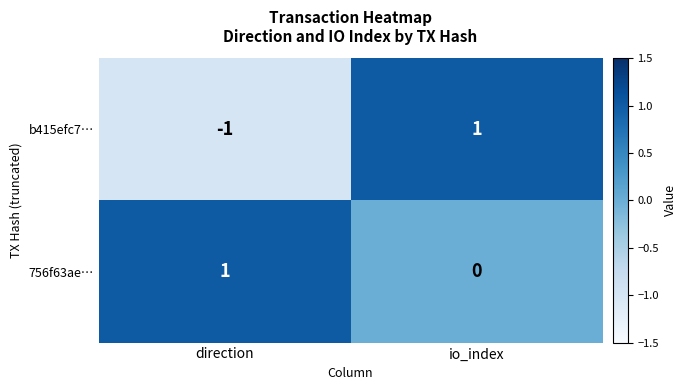

Between direction and io_index, which series saw the biggest shift?

b415efc7…